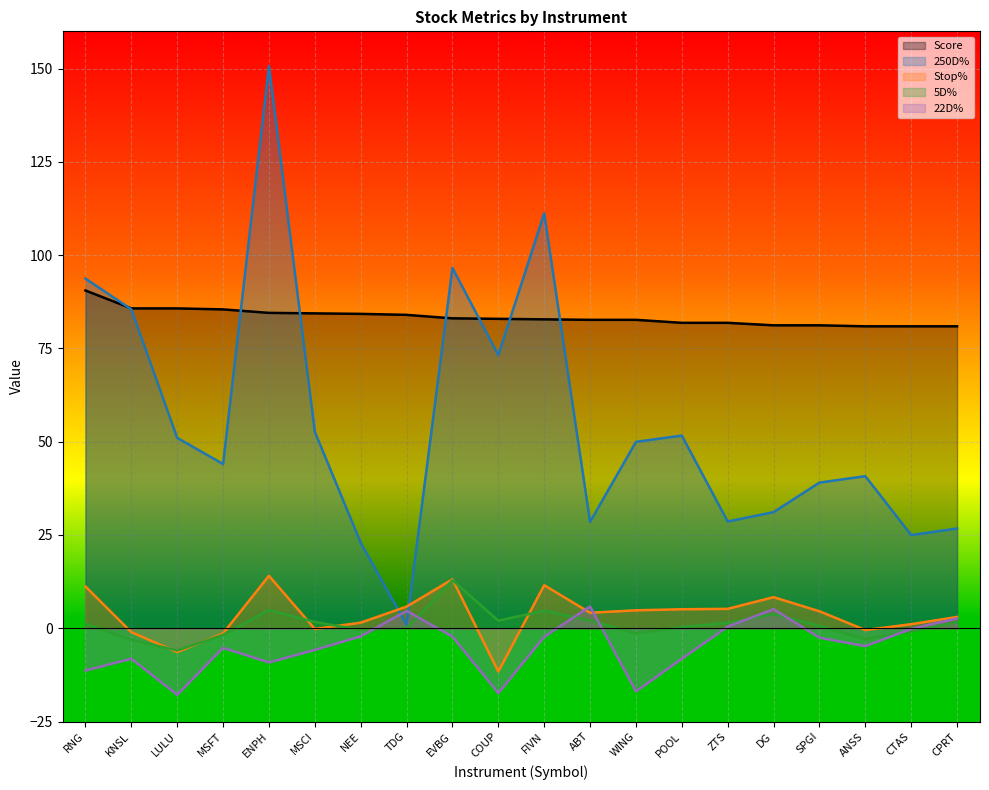

What is the difference between the maximum and minimum values in the 22D% series?

23.7